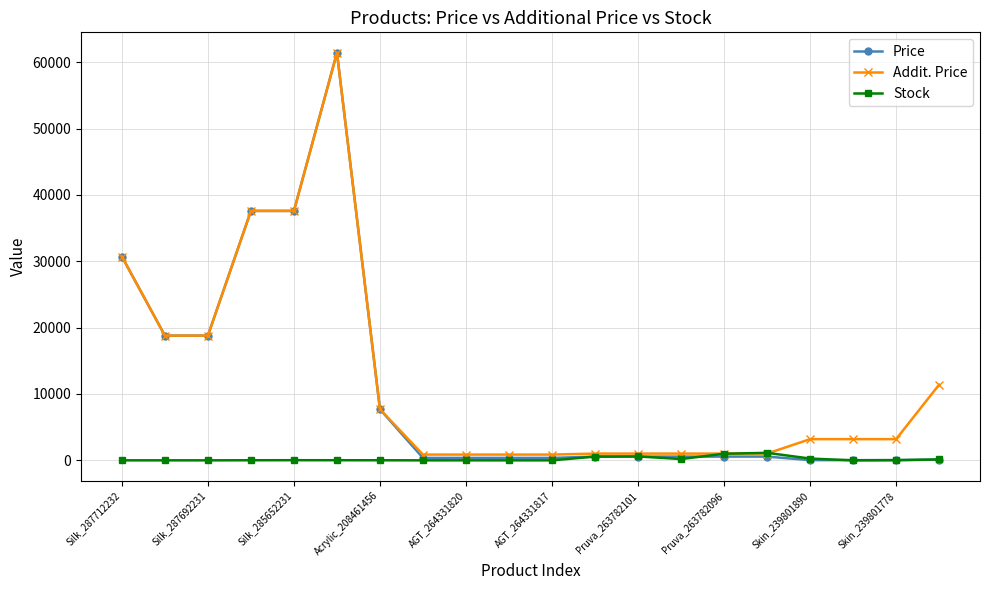

At how many categories does at least one series exceed 17785?

6